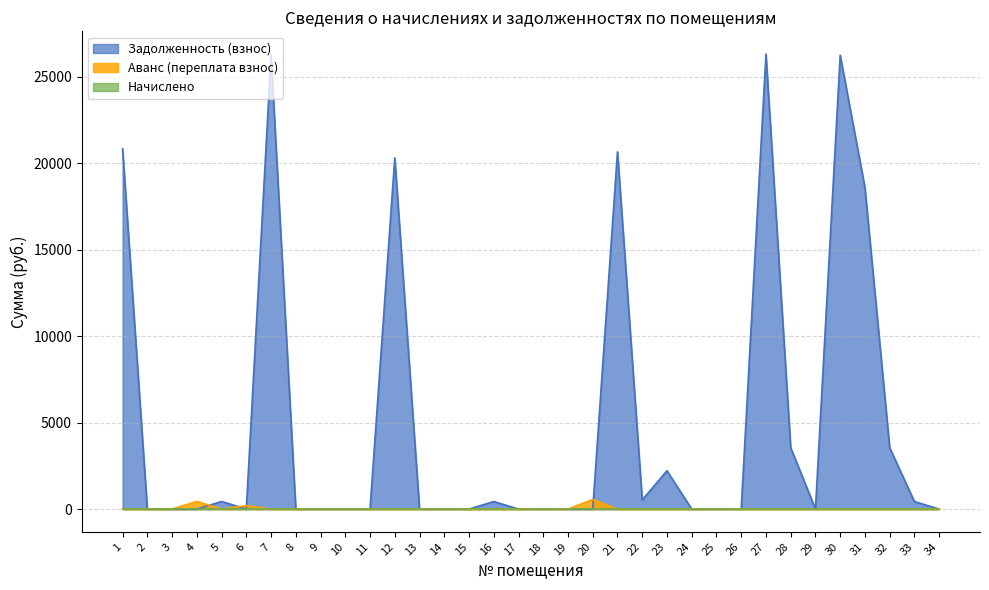

In Задолженность (взнос), how many points are lower than both neighbors (excluding endpoints)?

3